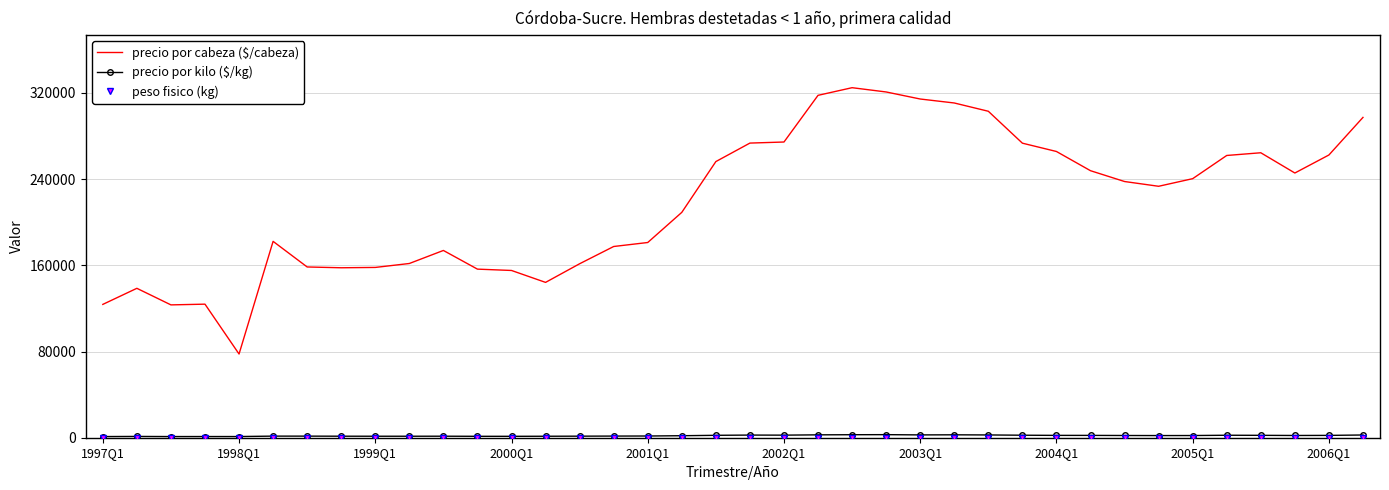

What is the maximum value shown in the chart?

324869